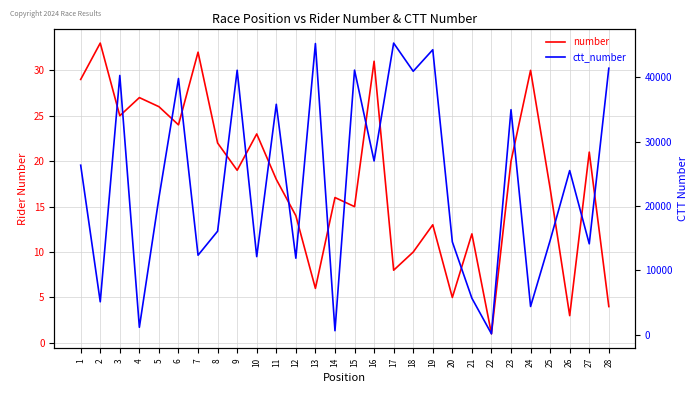

What value does the ctt_number series have at 4, to the nearest 100?

1100